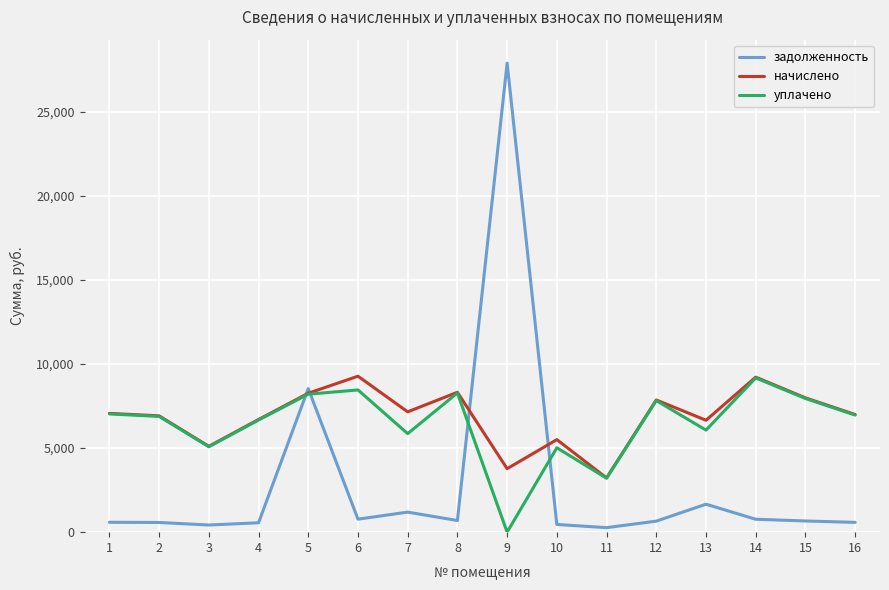

Is it true that уплачено equals 7944.4 at 15?

True